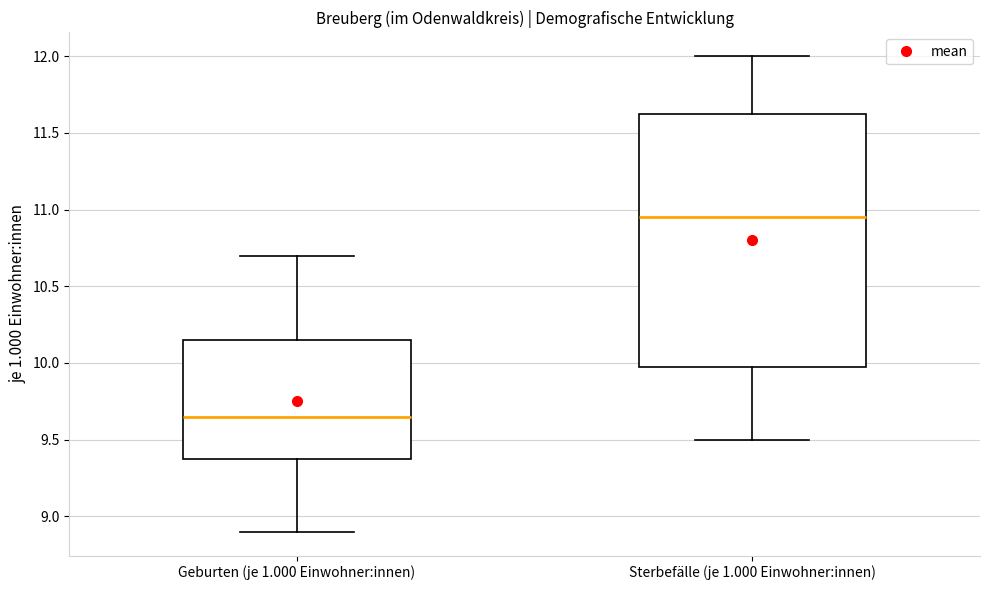

Where is the upper edge of the box for Sterbefälle (je 1.000 Einwohner:innen) on the y-axis? The values are not printed on the chart, so give them approximately, as read against the axis.

11.65